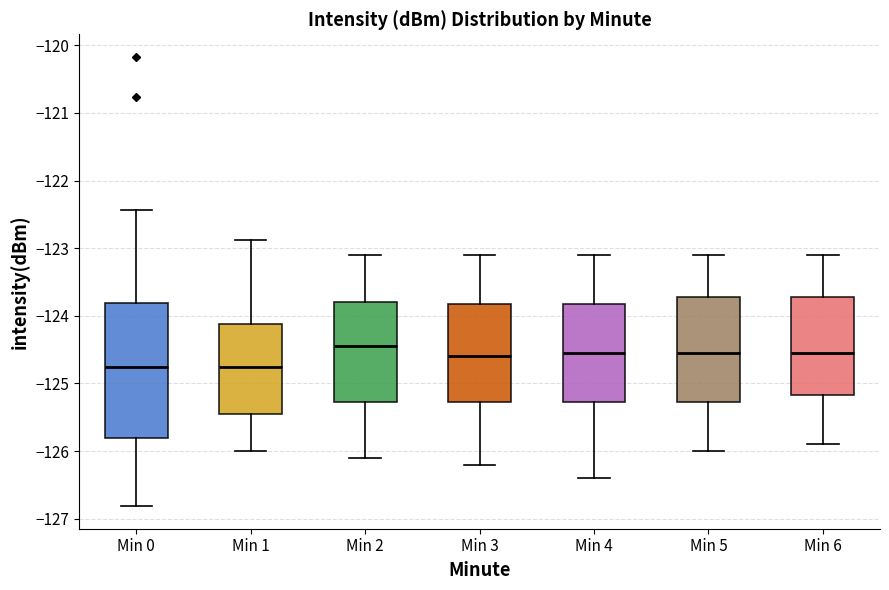

Where is the upper edge of the box for Min 1 on the y-axis? The values are not printed on the chart, so give them approximately, as read against the axis.

-124.1